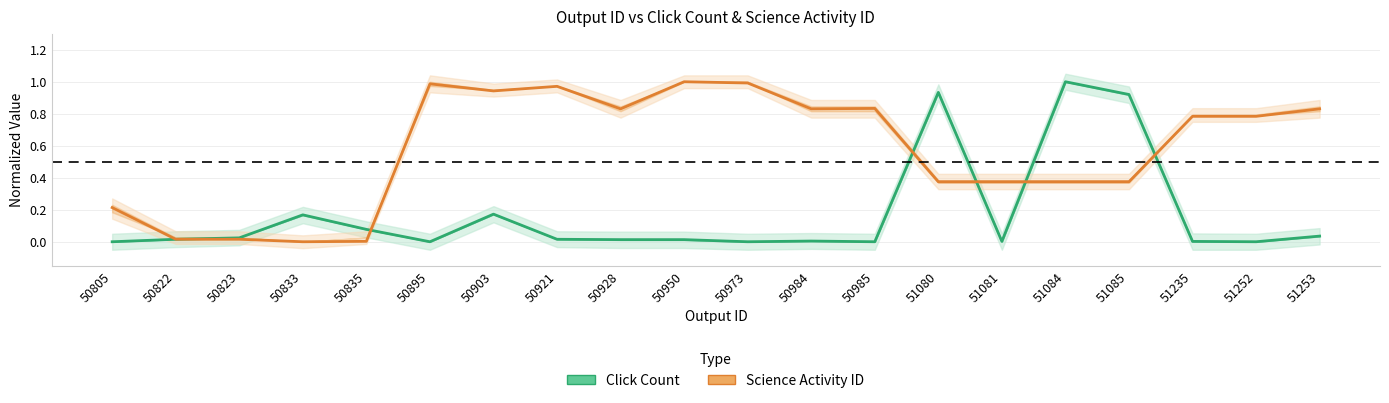

What is the difference between the maximum and second lowest values in the Click Count series?

1.0